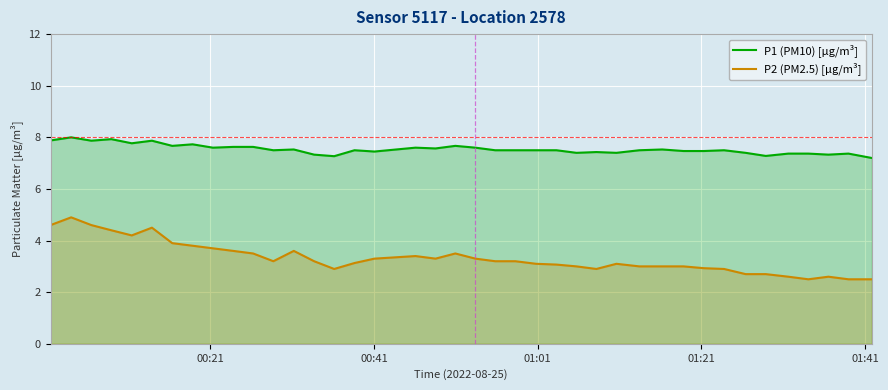

How many lines are shown in the chart?

2